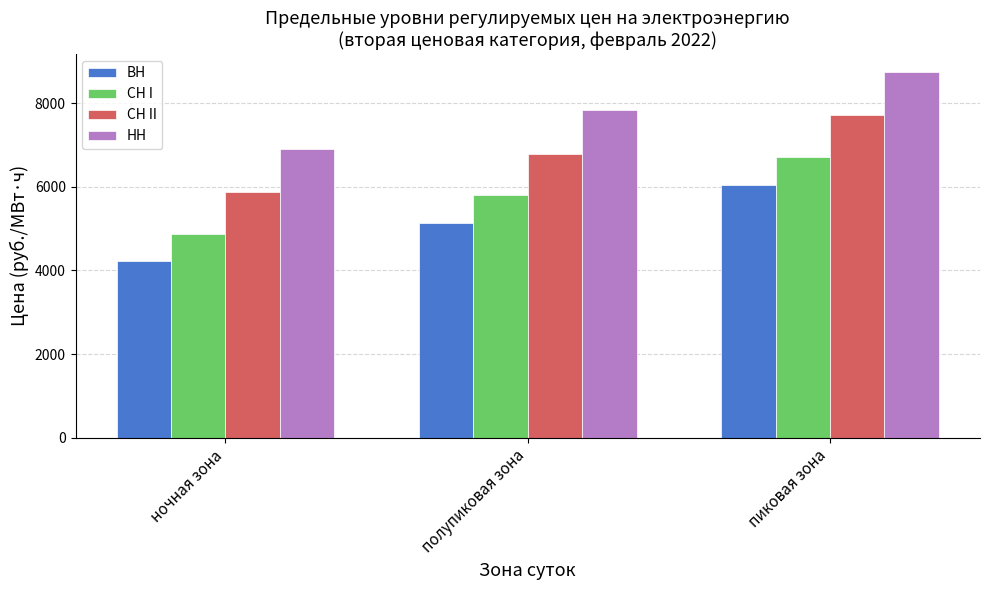

What is the difference between the highest and lowest values at полупиковая зона?

2688.4